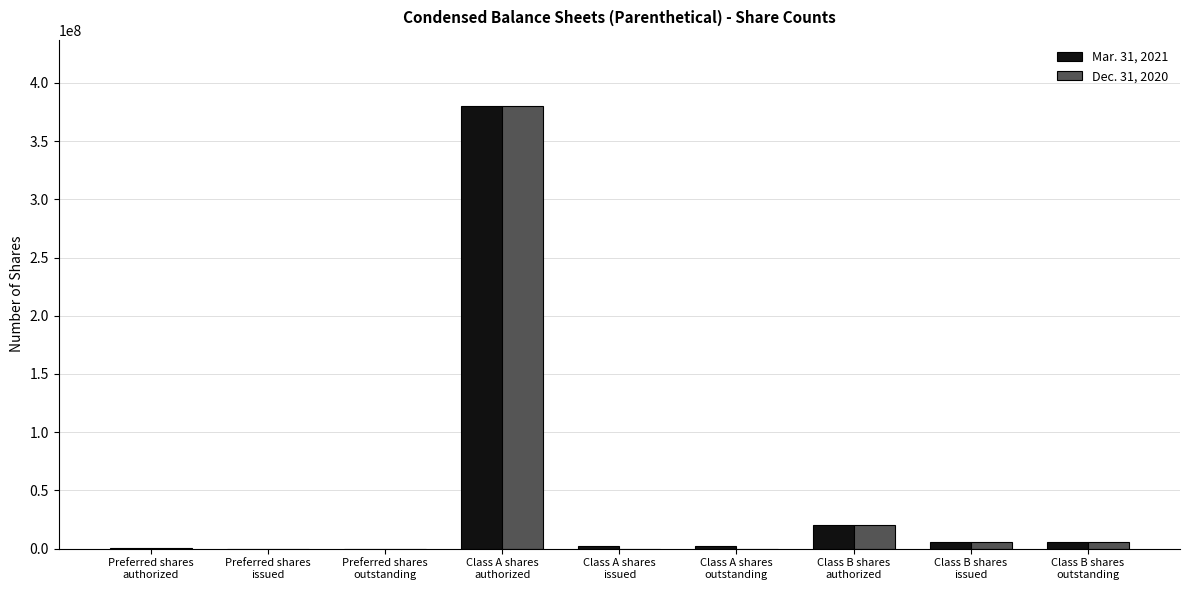

What is the sum of all Mar. 31, 2021 values?

417036150